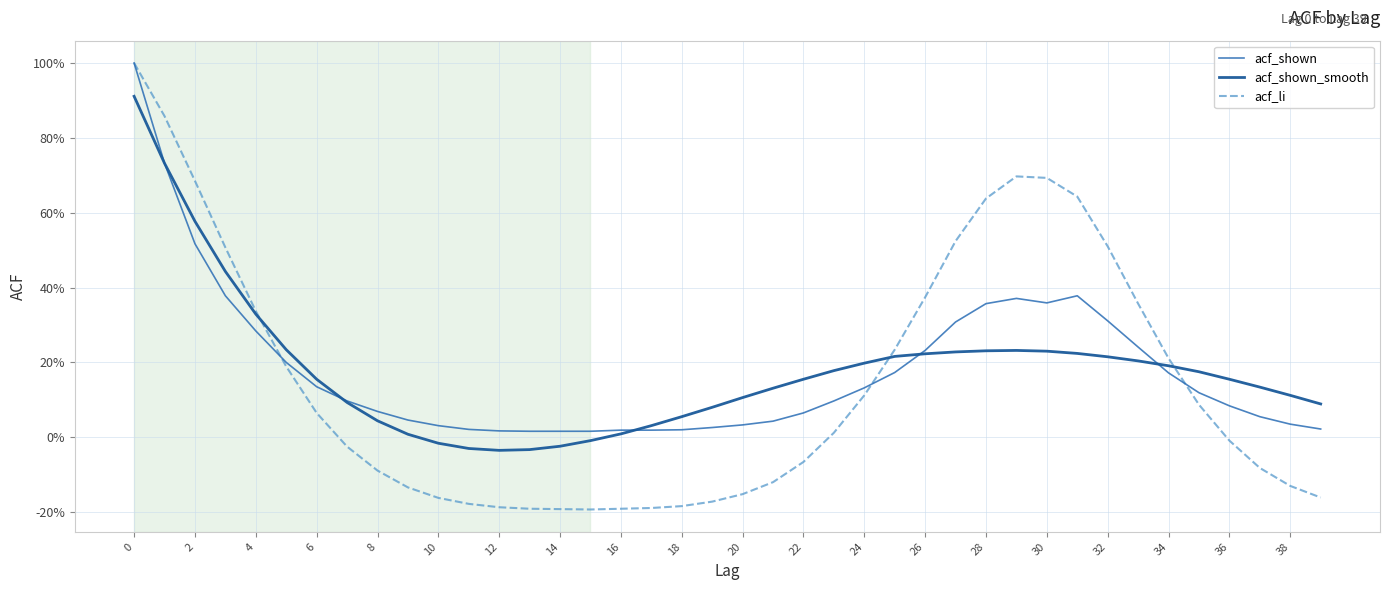

Rank the series by their maximum value, from highest to lowest.

acf_shown, acf_li, acf_shown_smooth